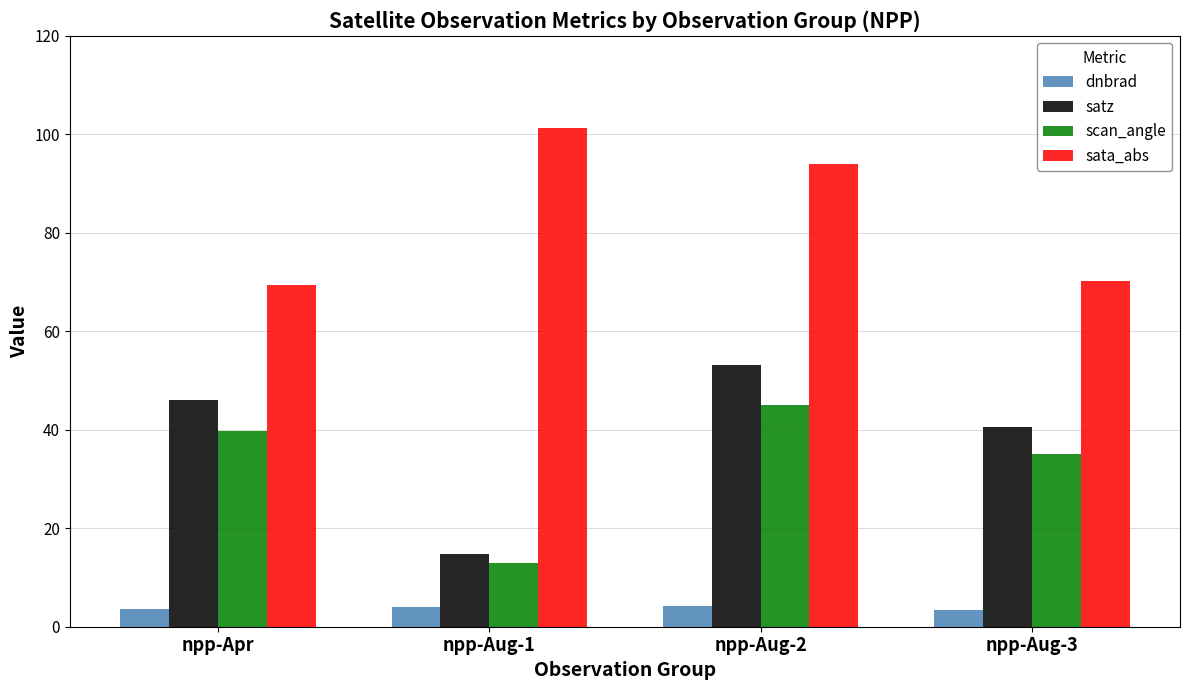

What is the average value of the satz series?

38.6